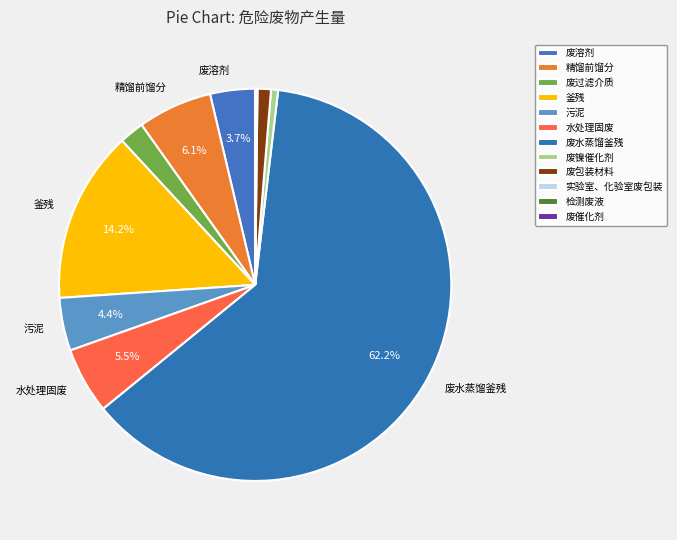

Rank the categories by value from lowest to highest.

检测废液, 废催化剂, 实验室、化验室废包装, 废镍催化剂, 废包装材料, 废过滤介质, 废溶剂, 污泥, 水处理固废, 精馏前馏分, 釜残, 废水蒸馏釜残